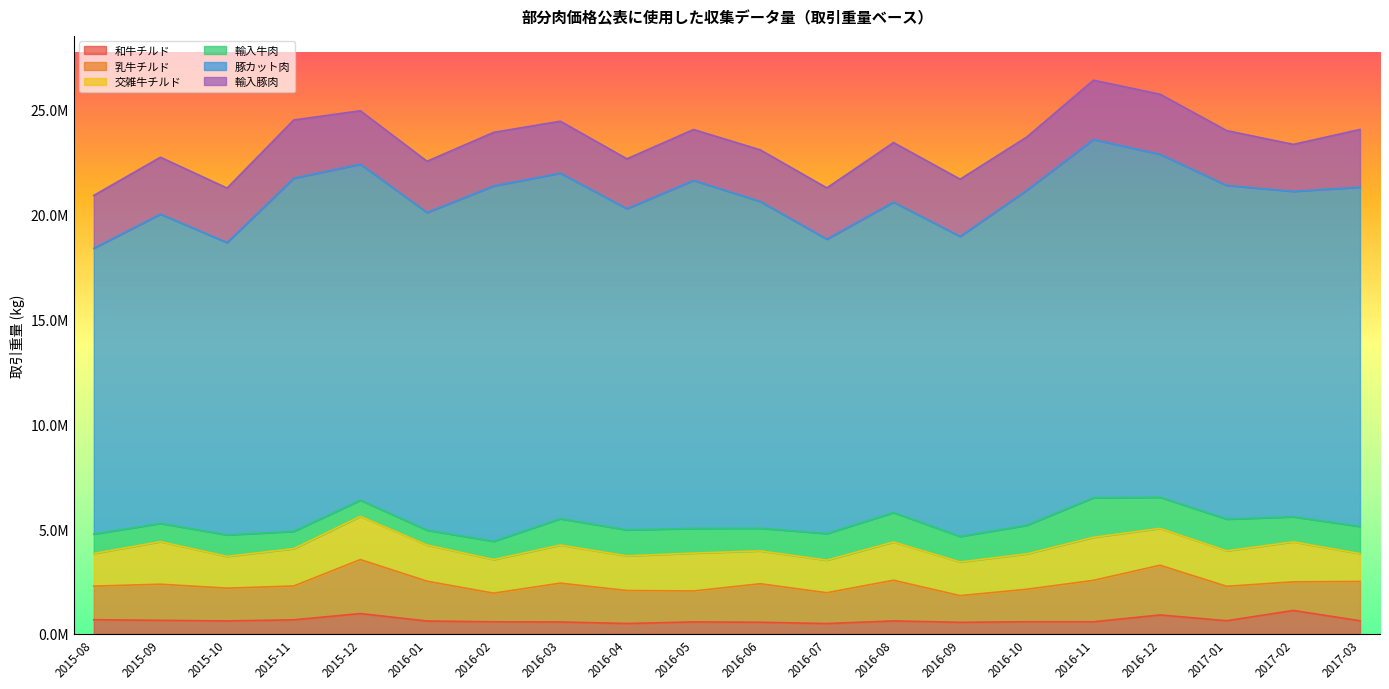

Which series has the largest total across all categories?

豚カット肉